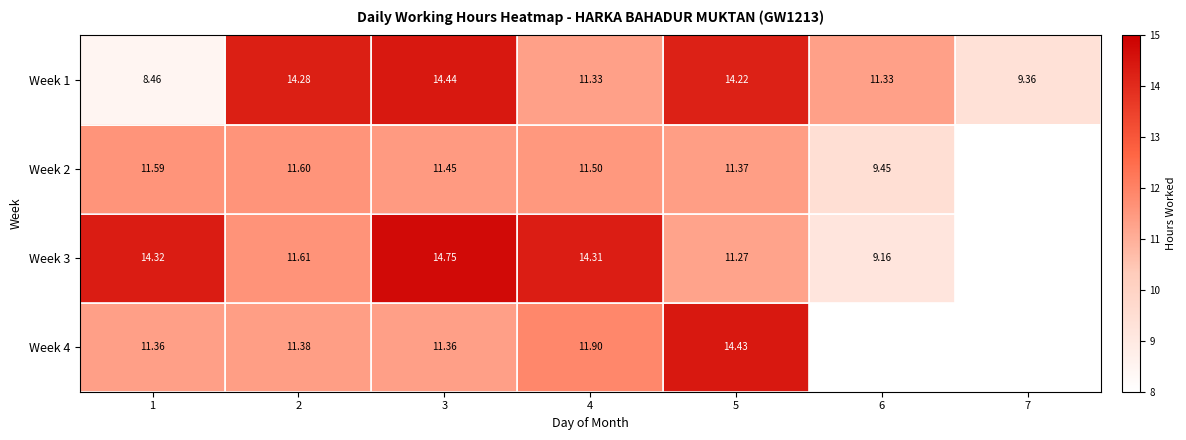

Which series changed the most between 4 and 7?

Week 1